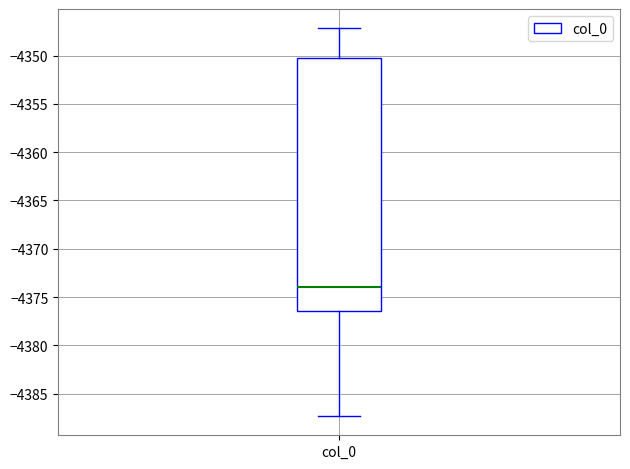

Where does the median line of the box for col_0 sit on the y-axis? The values are not printed on the chart, so give them approximately, as read against the axis.

-4374.0